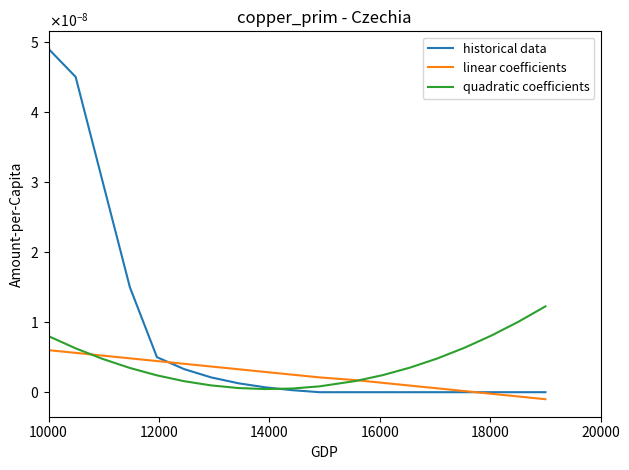

At how many categories does at least one series exceed 0?

19